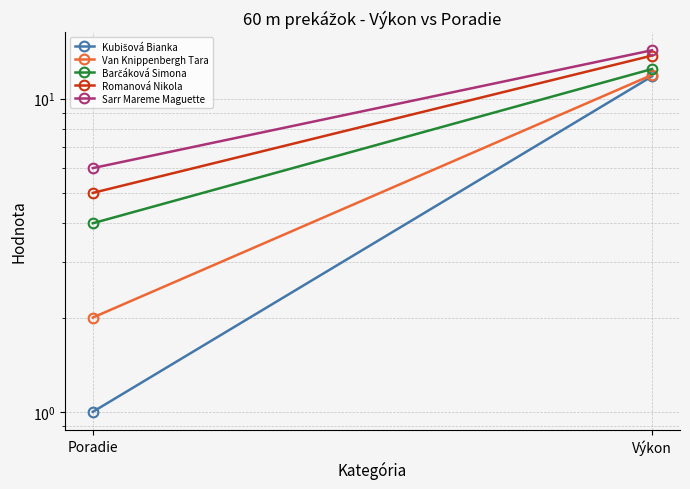

Is it true that Barčáková Simona equals 17.1 at Výkon?

False